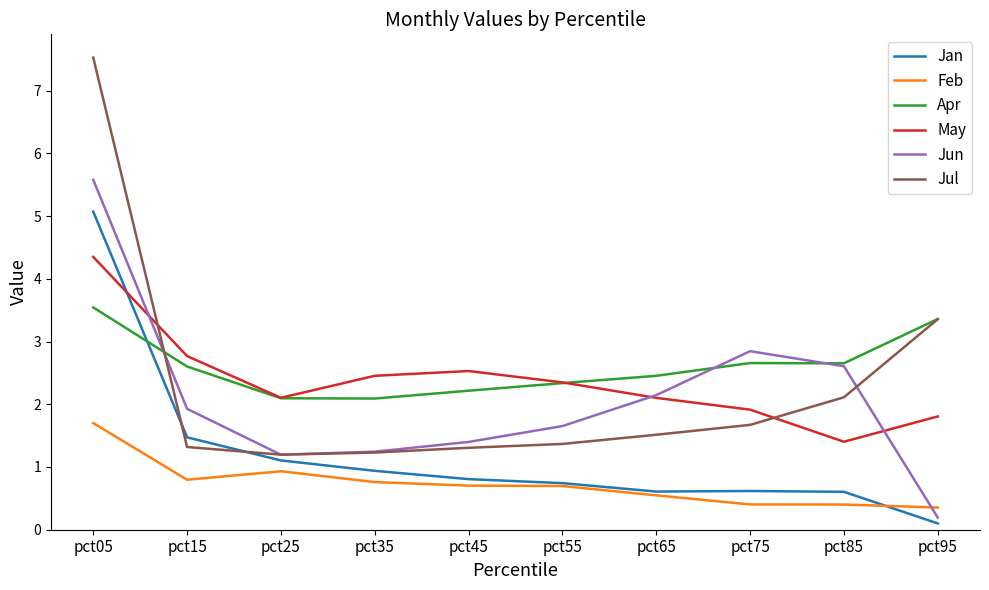

What is the difference between the highest and lowest values at pct45?

1.8